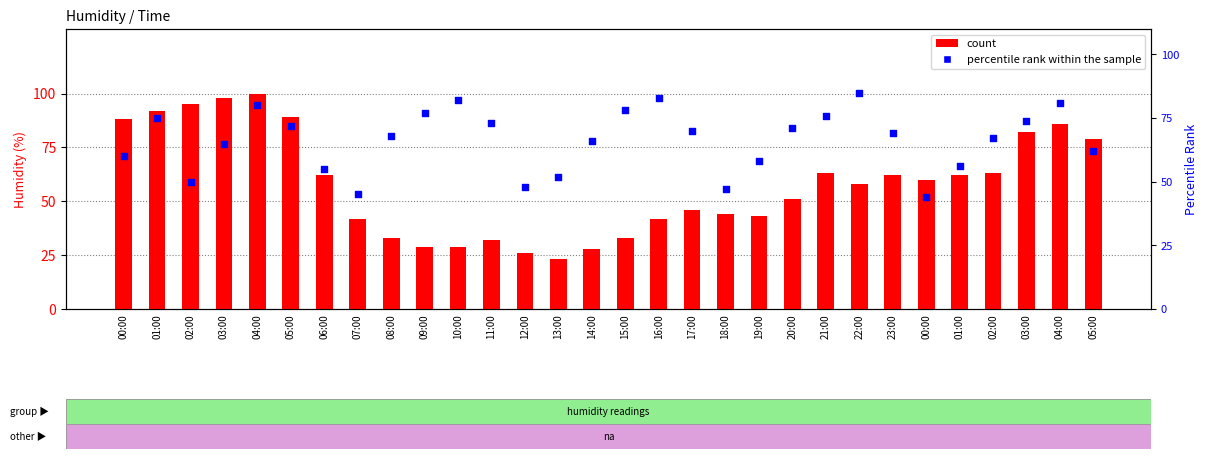

What is the total value across all series at 01:00?

167